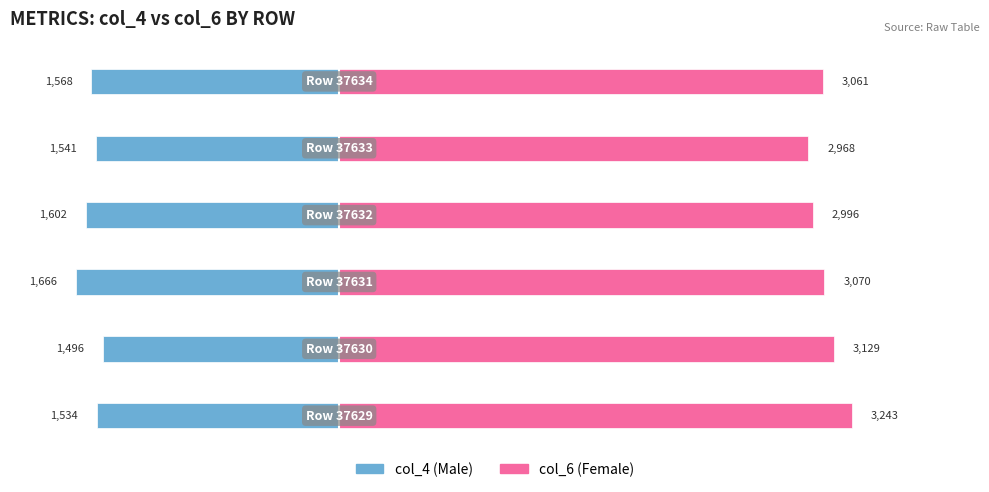

What is the value of the col_6 (Female) bar at the 6th from the left?

3061